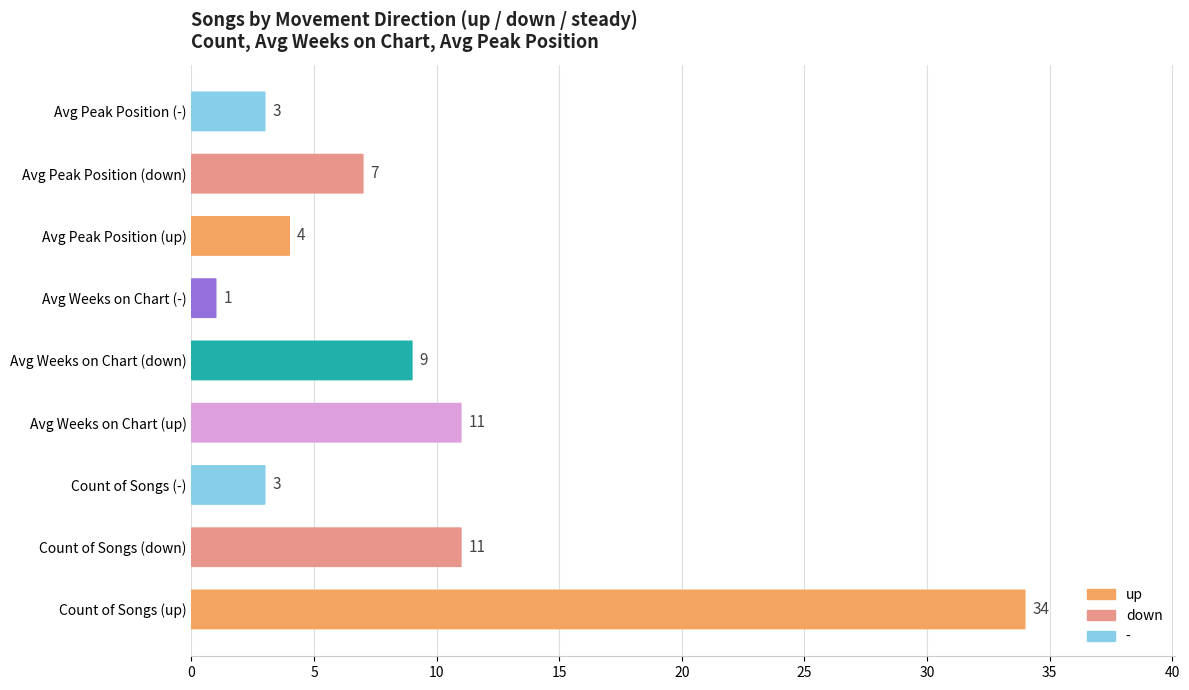

Rank the series at - from highest to lowest value.

up, down, -